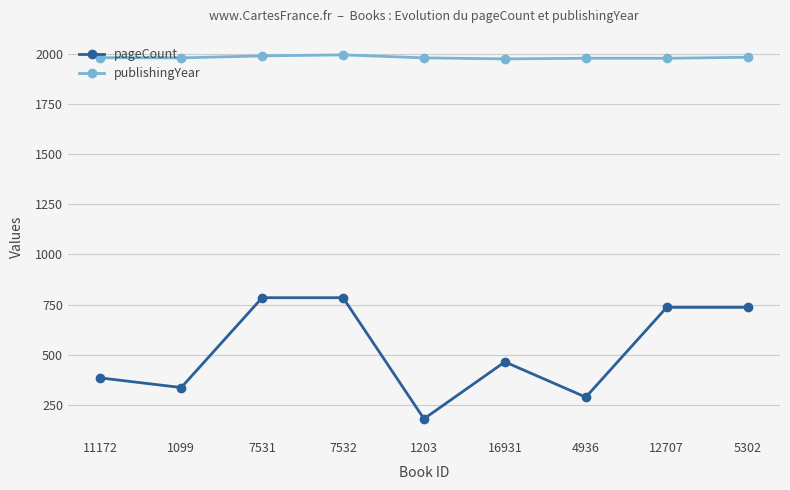

In pageCount, how many points are lower than both neighbors (excluding endpoints)?

3